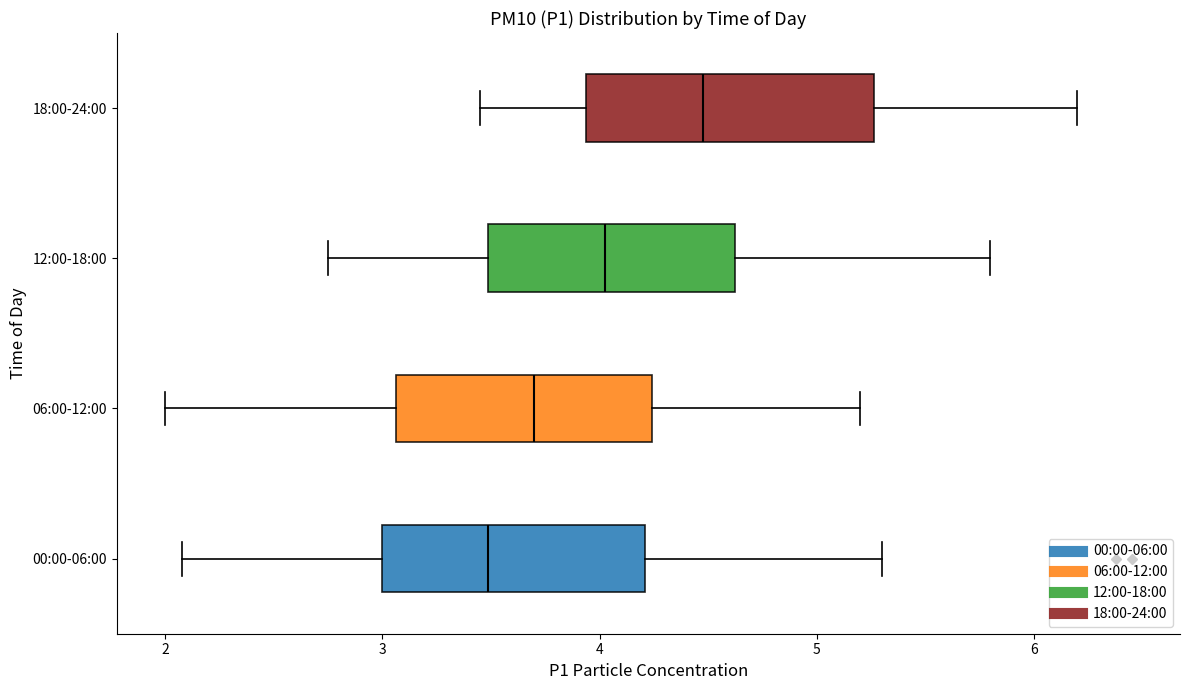

Comparing the boxes themselves (not the whiskers), which one is the widest?

18:00-24:00